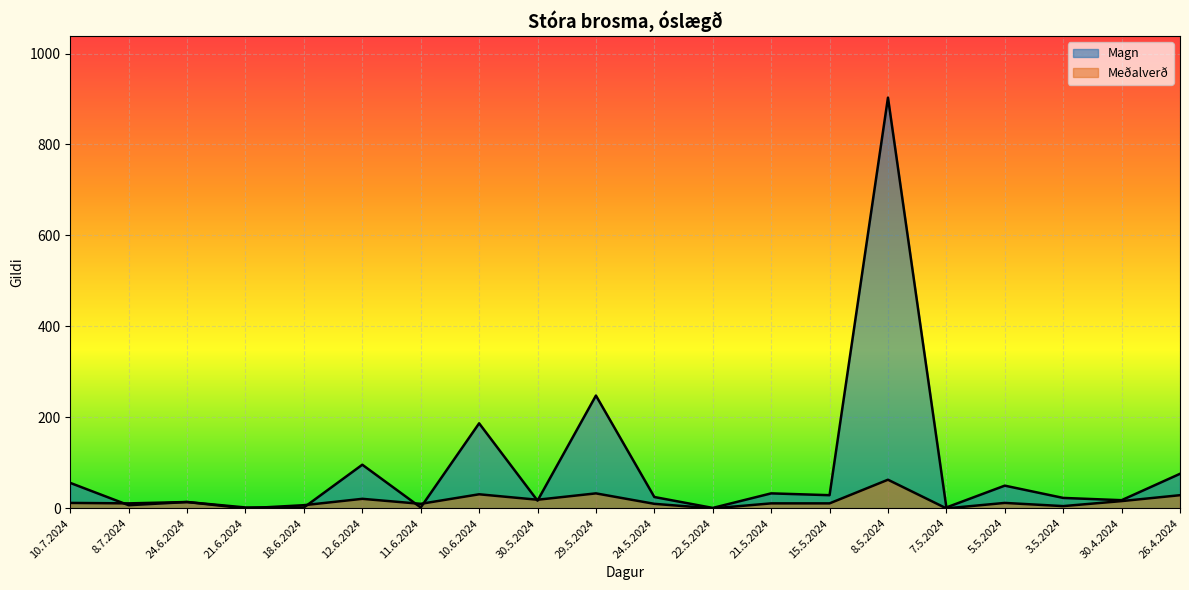

List the series in order of their overall mean, lowest first.

Meðalverð, Magn